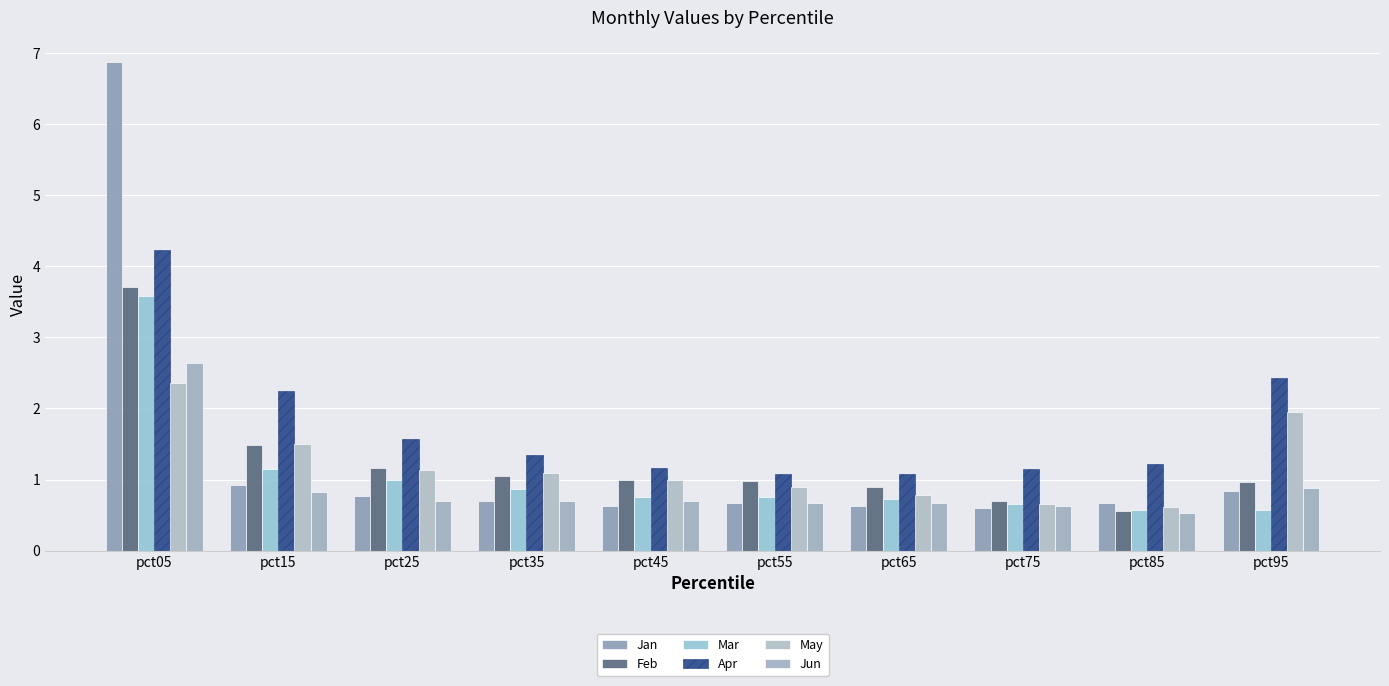

Between pct15 and pct85, which series saw the biggest shift?

Apr